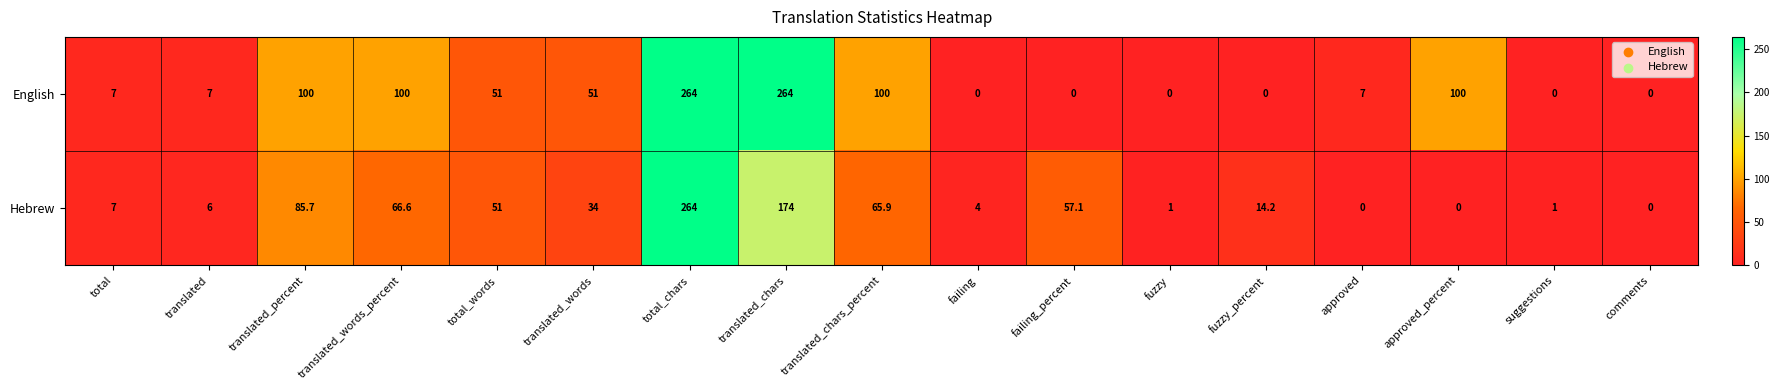

What is the spread (max minus min) of values at translated_chars?

90.0